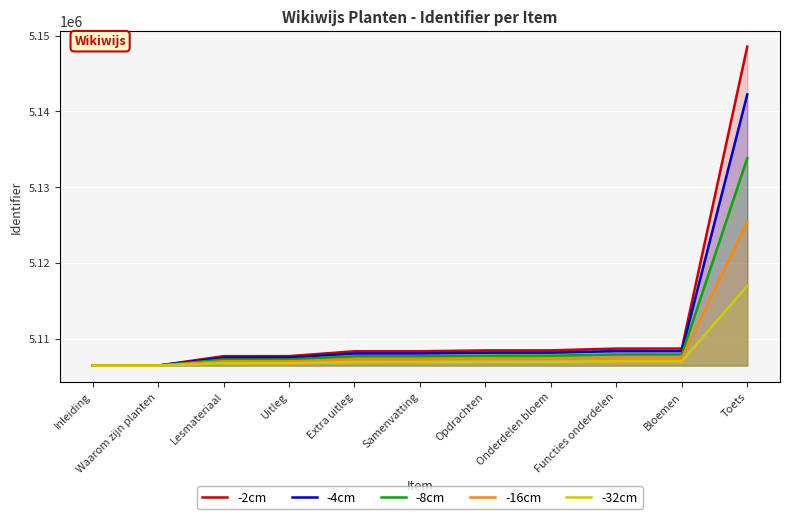

True or false: -8cm and -32cm cross at least once.

False